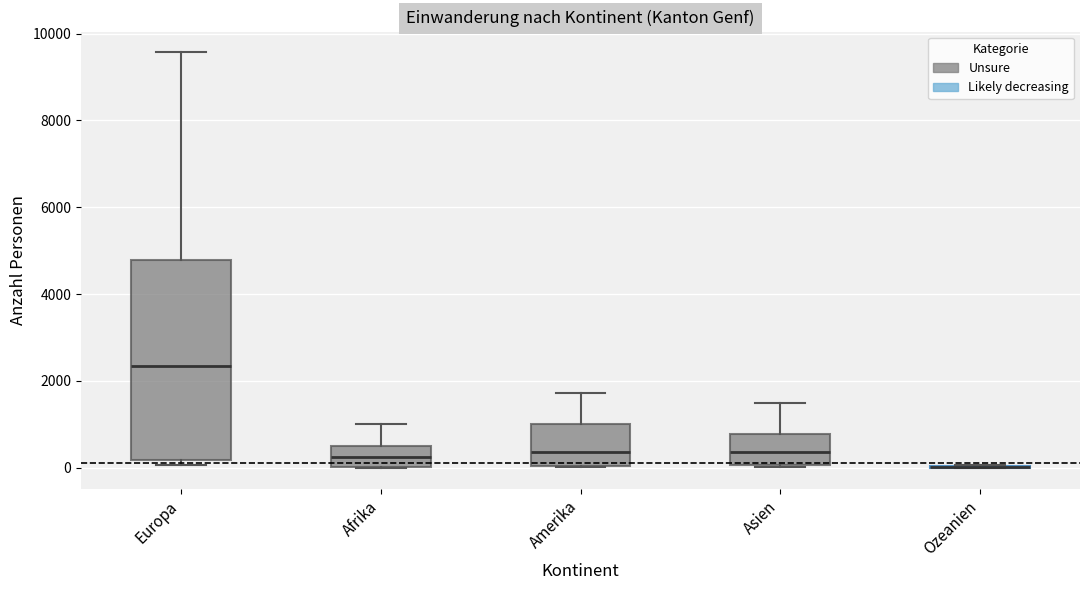

Reading left to right, read every box against the y-axis: the position of its median line, the range the box covers, and the ends of its whiskers. The values are not printed on the chart, so give them approximately, as read against the axis.

Europa: median 2400, box 200 to 4800, whiskers 0 to 9600
Afrika: median 200, box 0 to 400, whiskers 0 to 1000
Amerika: median 400, box 0 to 1000, whiskers 0 to 1800
Asien: median 400, box 0 to 800, whiskers 0 to 1400
Ozeanien: box collapsed to a line at 0, whiskers 0 to 0